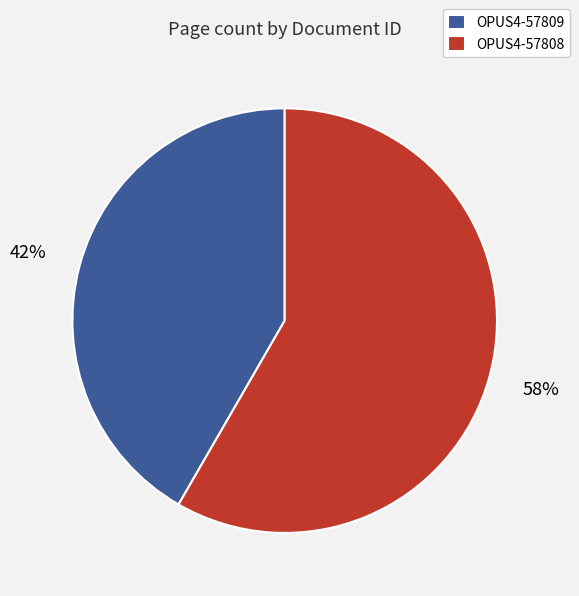

Which category has the smallest portion of the pie?

OPUS4-57809